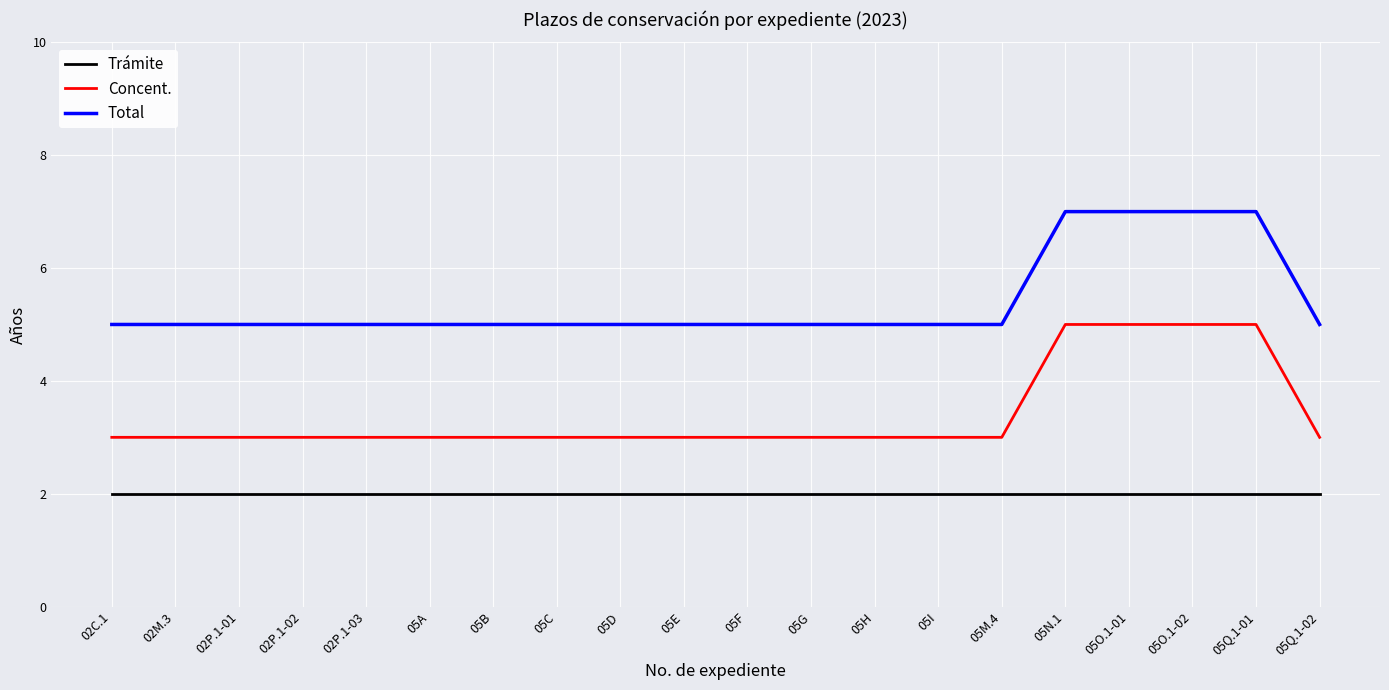

Is the value of Total at 05M.4 greater than the value of Trámite at 05O.1-01?

Yes